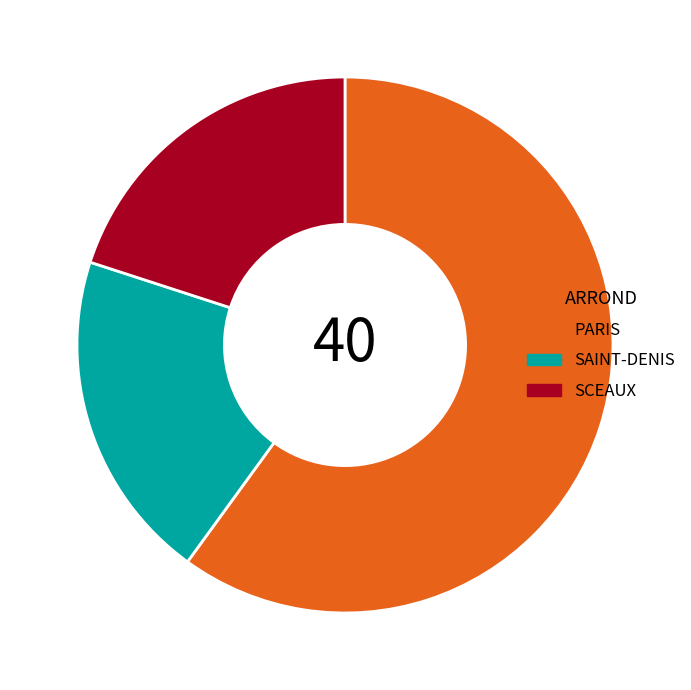

Is the sum of PARIS and SCEAUX greater than half?

Yes